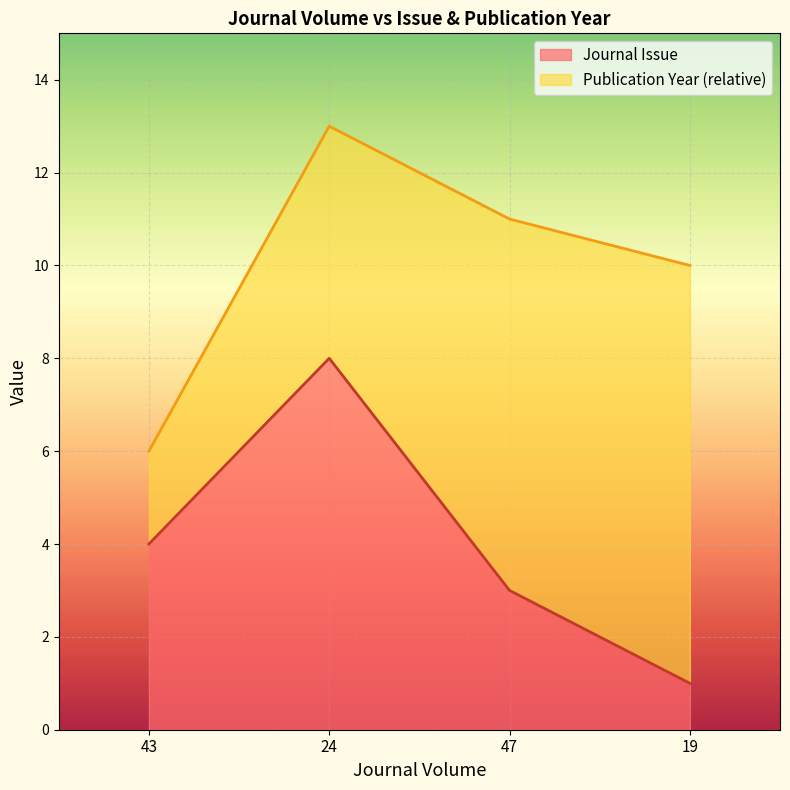

What value does the data have at 24?

8